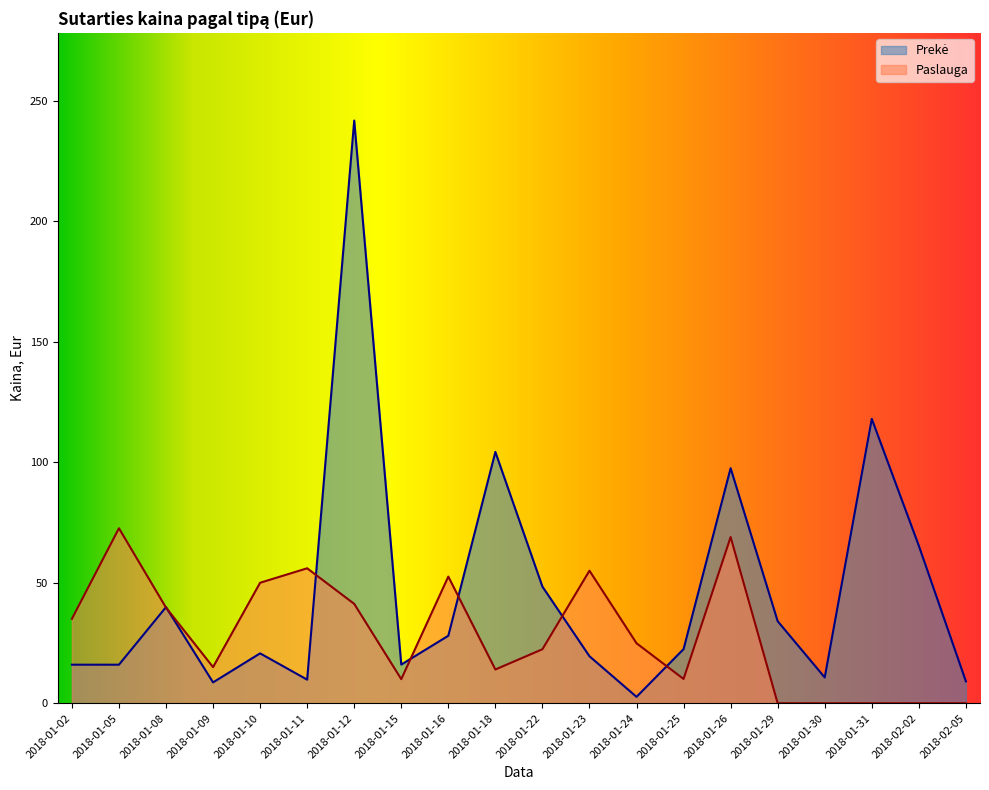

What is the total value across all series at 2018-01-16?

80.6